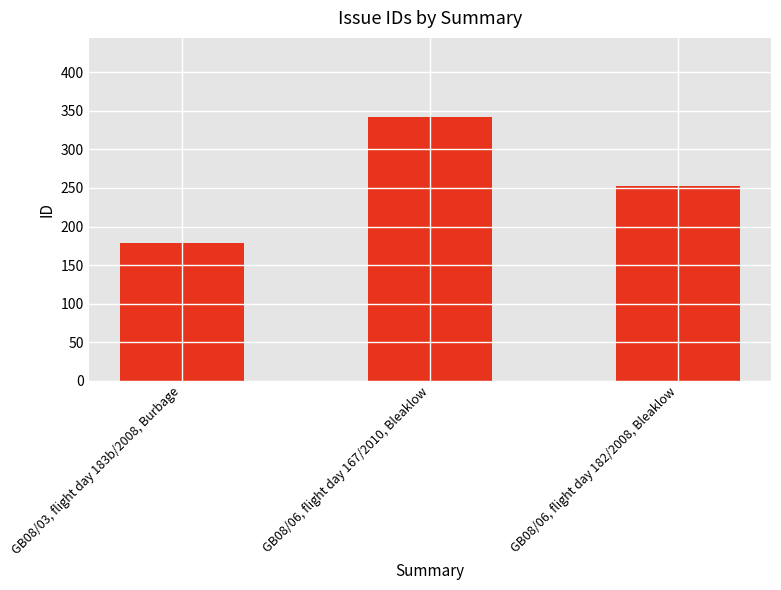

Reading left to right, transcribe all the data shown in this chart.

179	342	253